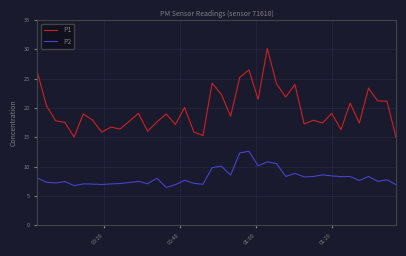

True or false: P1 and P2 intersect in this chart.

False